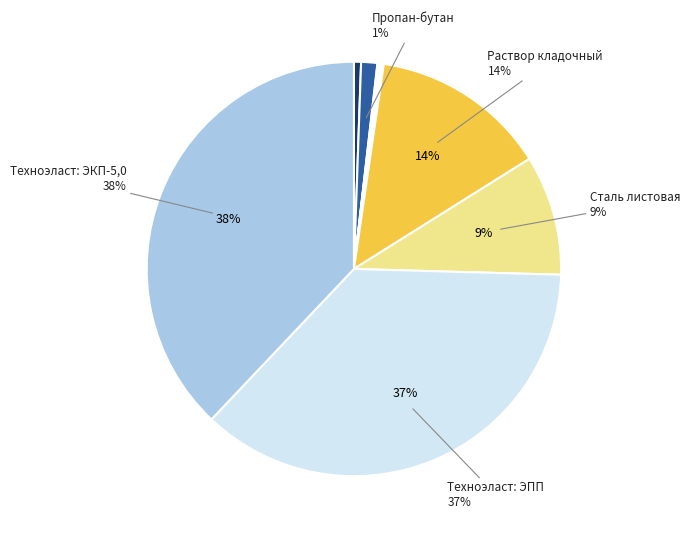

Which category has the biggest portion of the pie?

Техноэласт: ЭКП-5,0